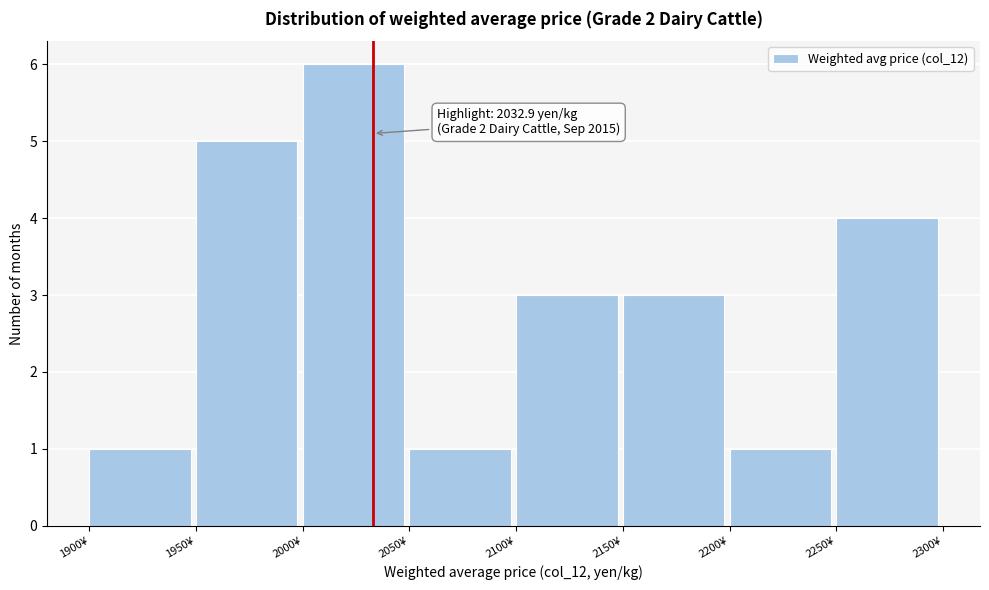

Which range on the x-axis has the tallest bar?

2000 to 2050